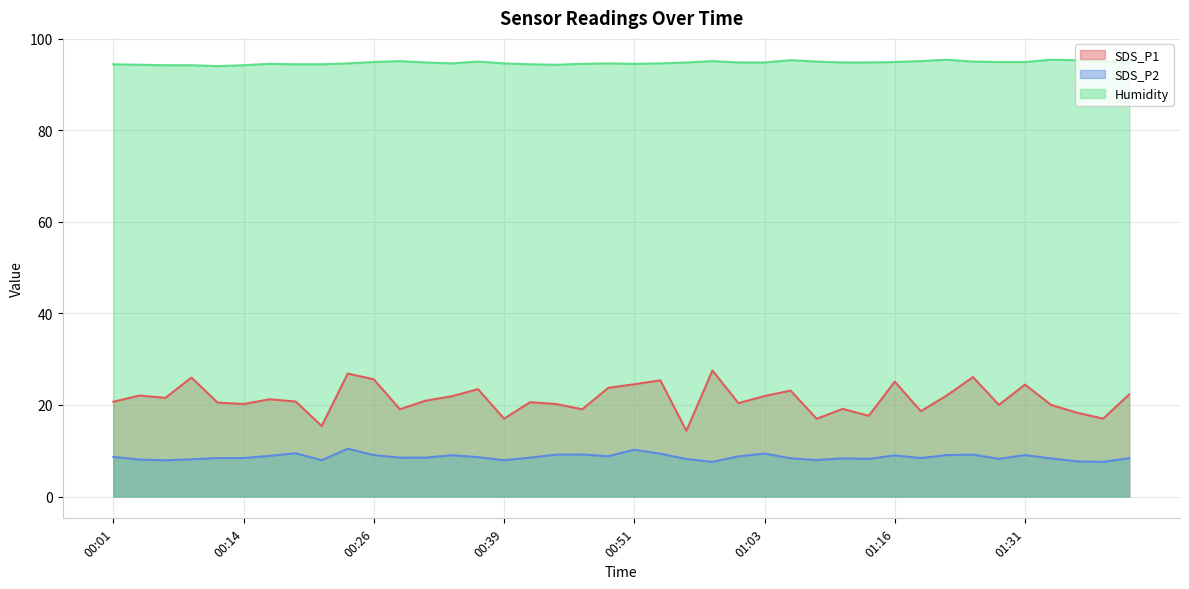

What is the approximate value of SDS_P1 at 00:24?

26.9